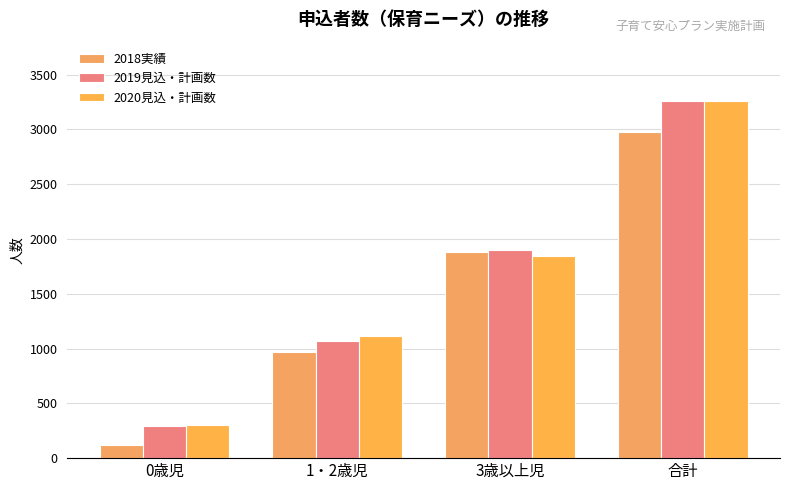

What is the label of the 2nd bar from the left?

1・2歳児